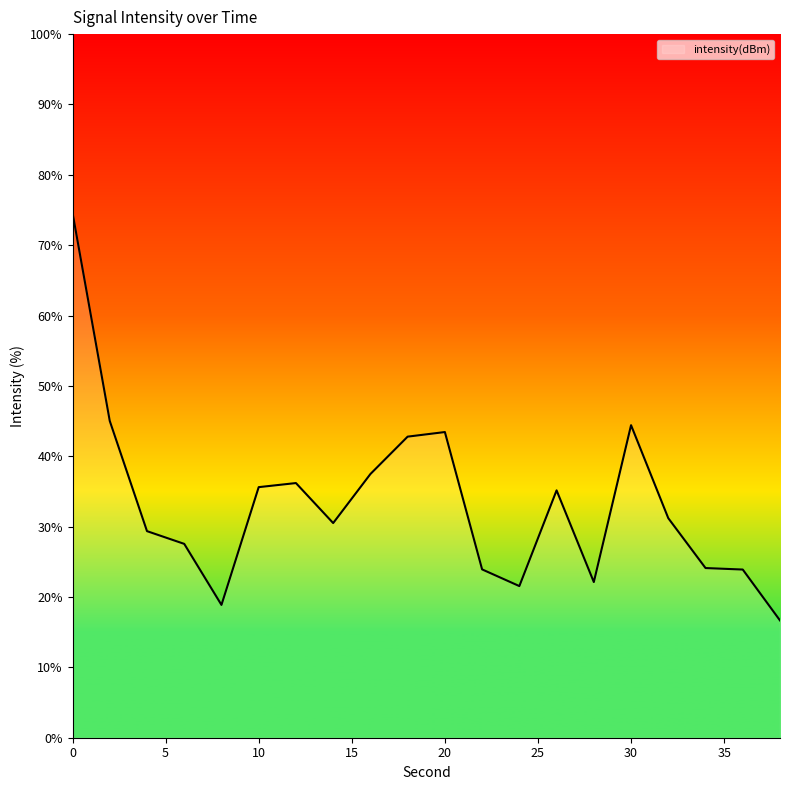

What is the smallest value displayed?

16.7